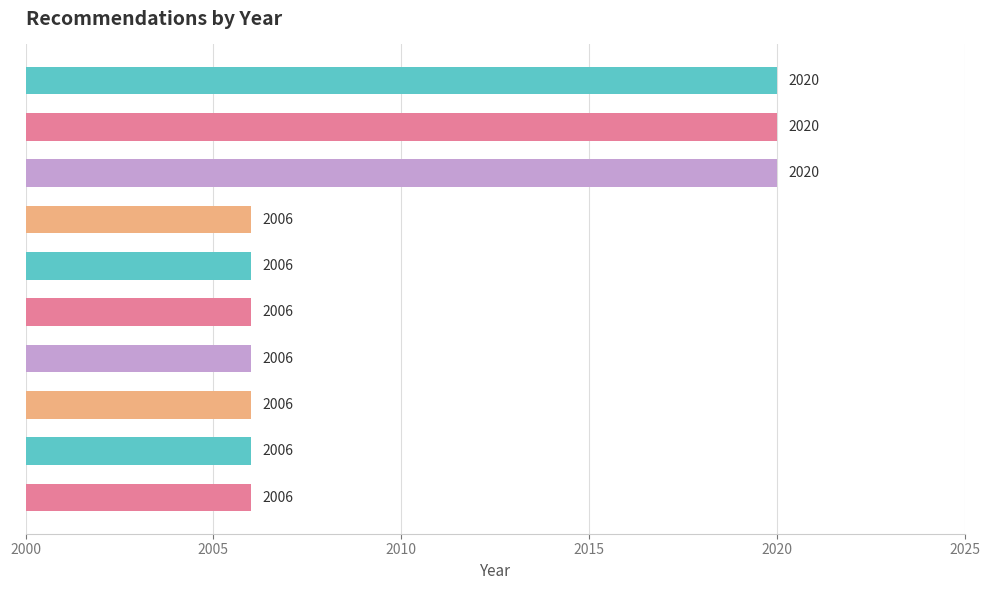

Count the values in the range 2006 to 2020.

10